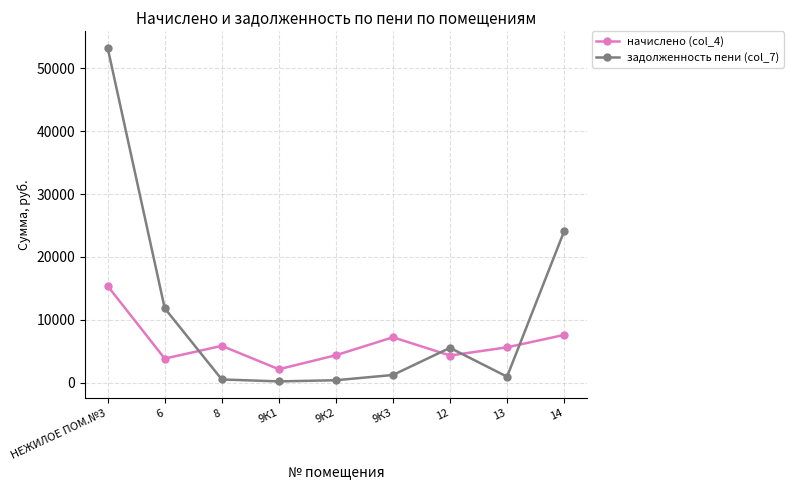

In начислено (col_4), how many points are higher than both neighbors (excluding endpoints)?

2